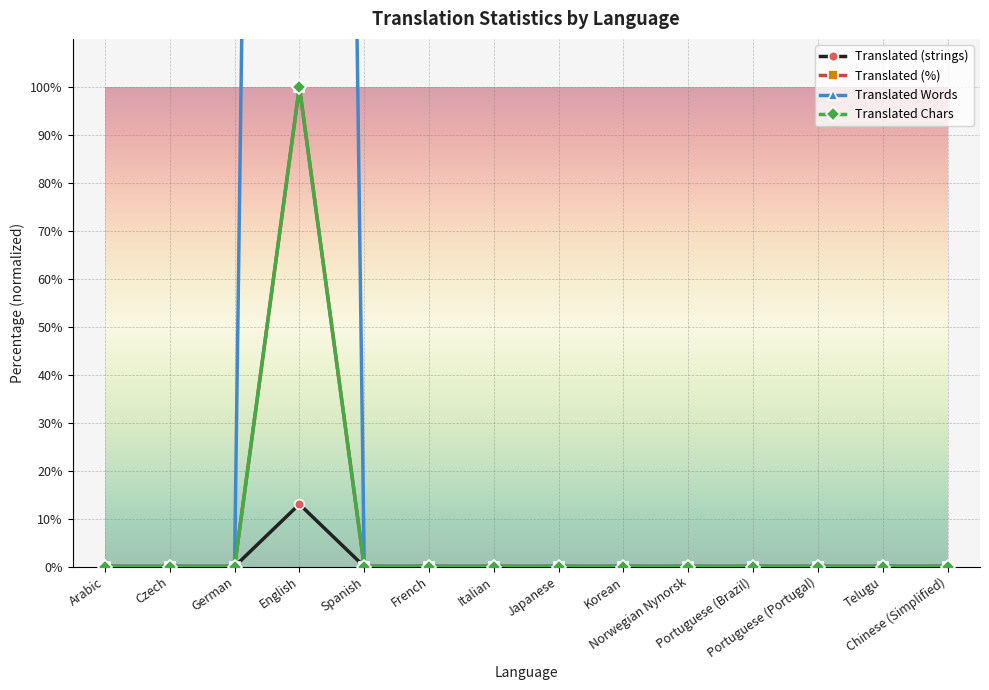

Does the chart display data point markers on the line(s)?

Yes